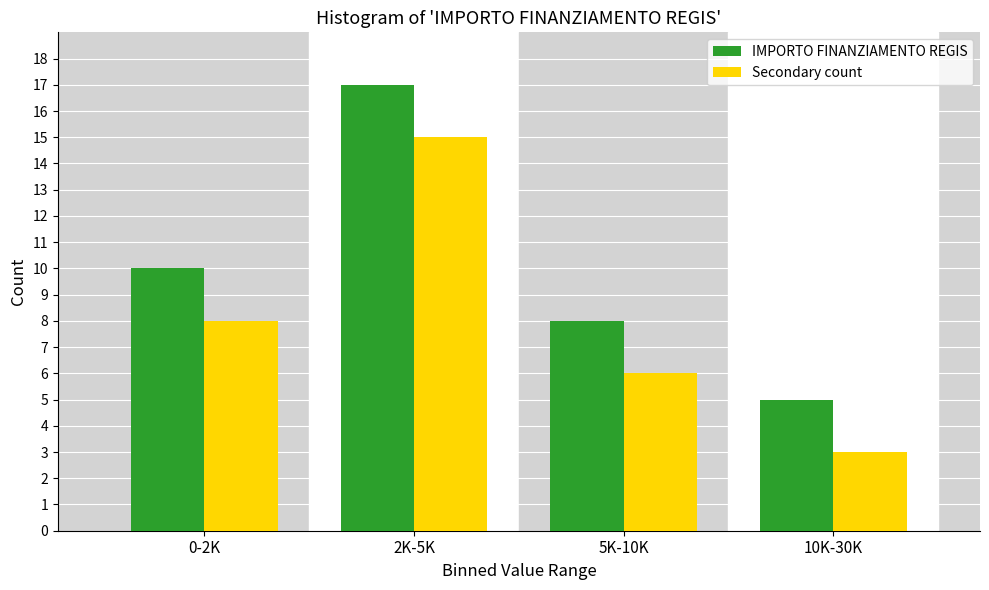

Reading left to right, what are all the values shown in this chart?

IMPORTO FINANZIAMENTO REGIS: 0-2K=10	2K-5K=17	5K-10K=8	10K-30K=5
Secondary count: 0-2K=8	2K-5K=15	5K-10K=6	10K-30K=3